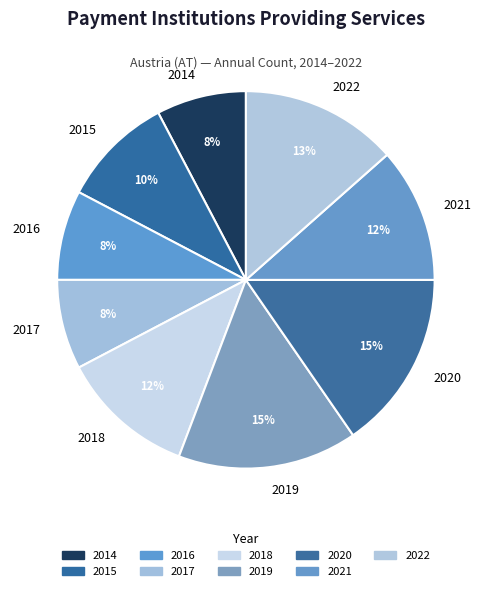

To the nearest percent, what is the difference between the 2019 and 2022 slice percentages?

2%